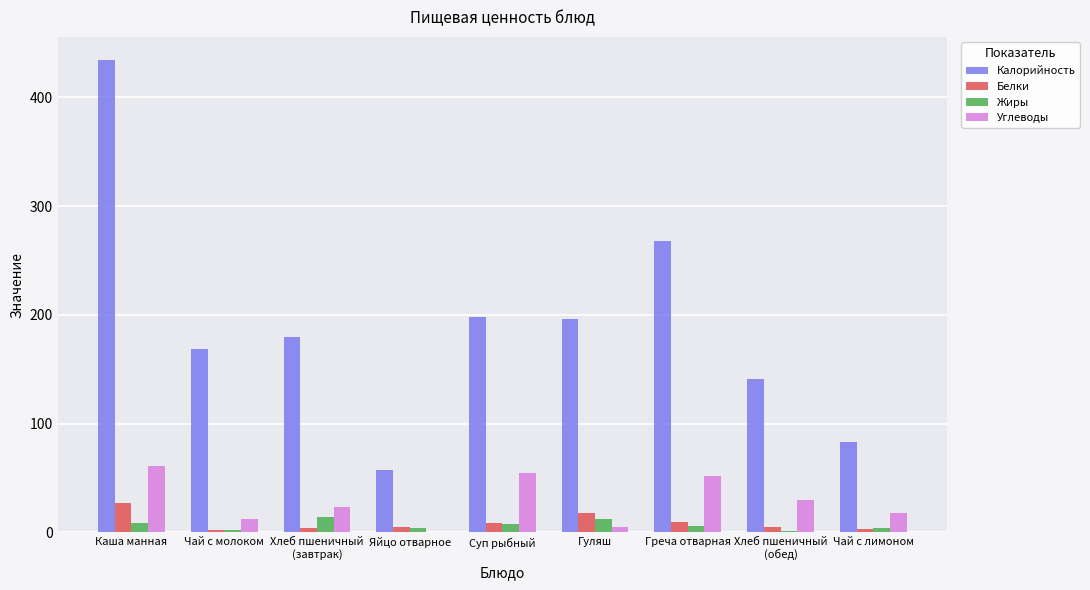

Between Яйцо отварное and Гуляш, which series saw the biggest shift?

Калорийность